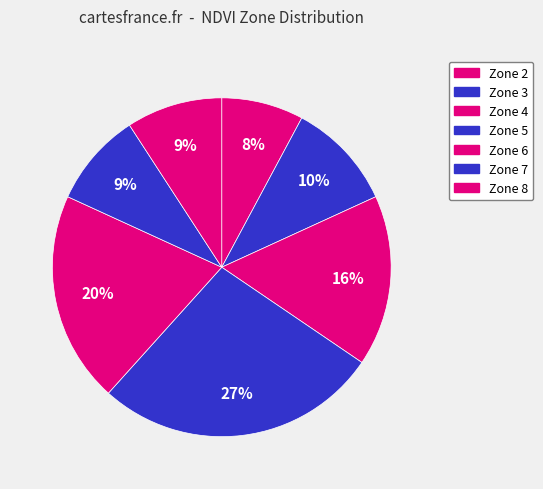

Do Zone 4 and Zone 8 together represent more than half of the pie?

No